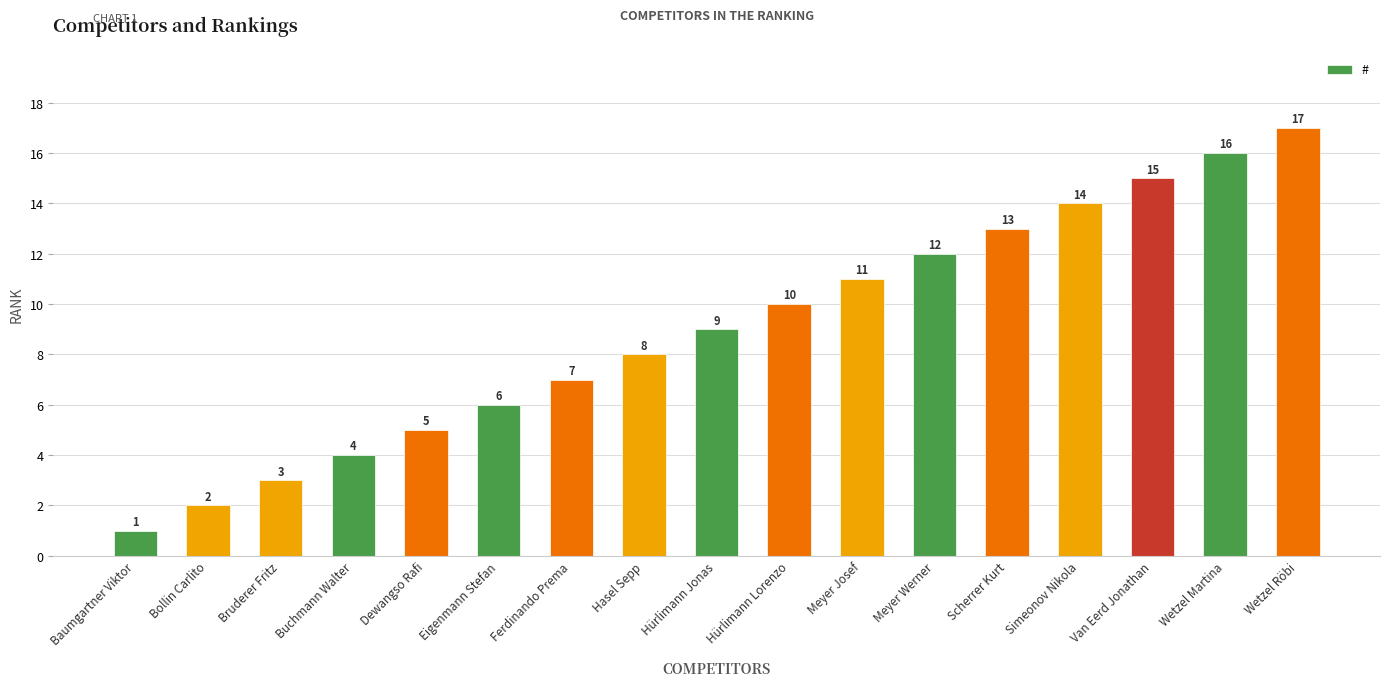

What is the label of the 13th bar from the right?

Dewangso Rafi